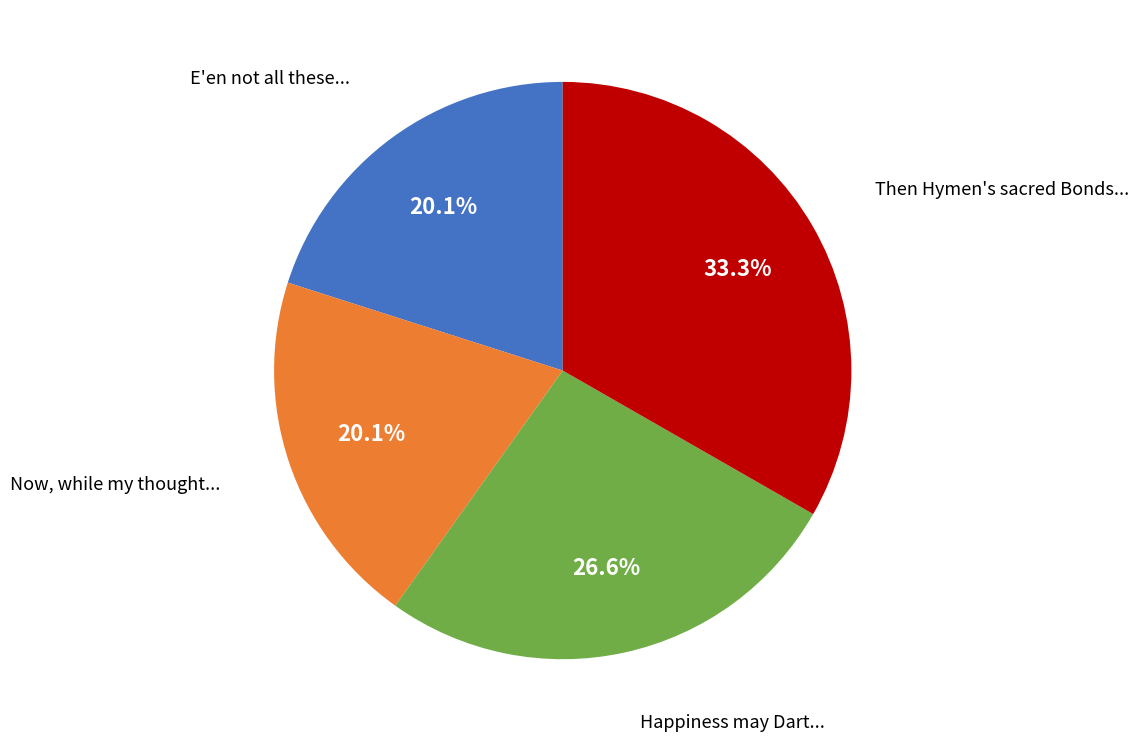

Which slice is the largest?

Then Hymen's sacred Bonds...